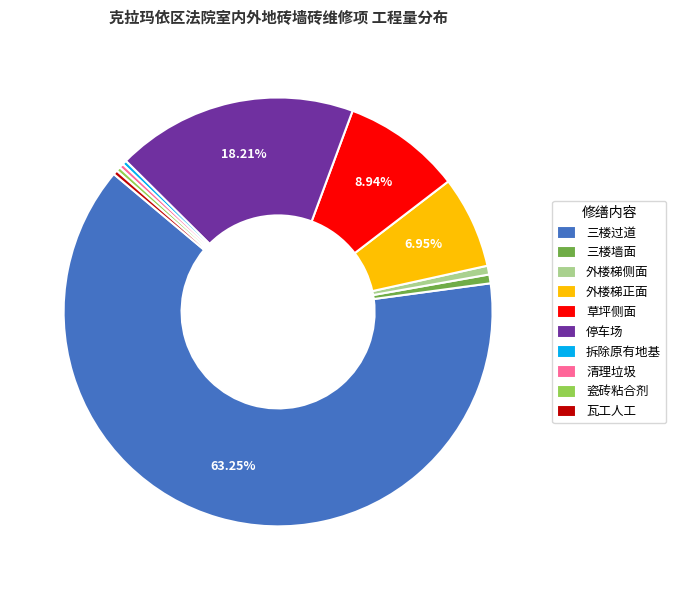

Combined, do 停车场 and 三楼过道 account for over 50%?

Yes